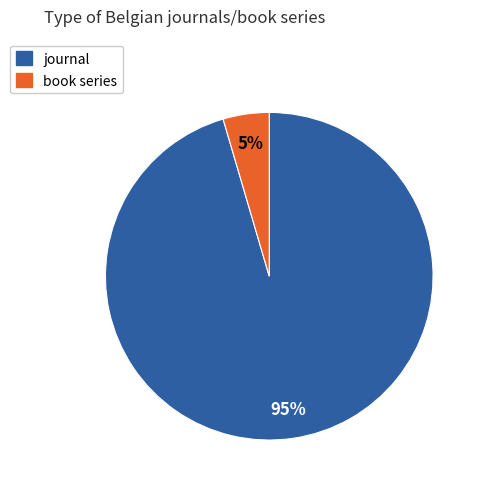

Which category accounts for the majority?

journal